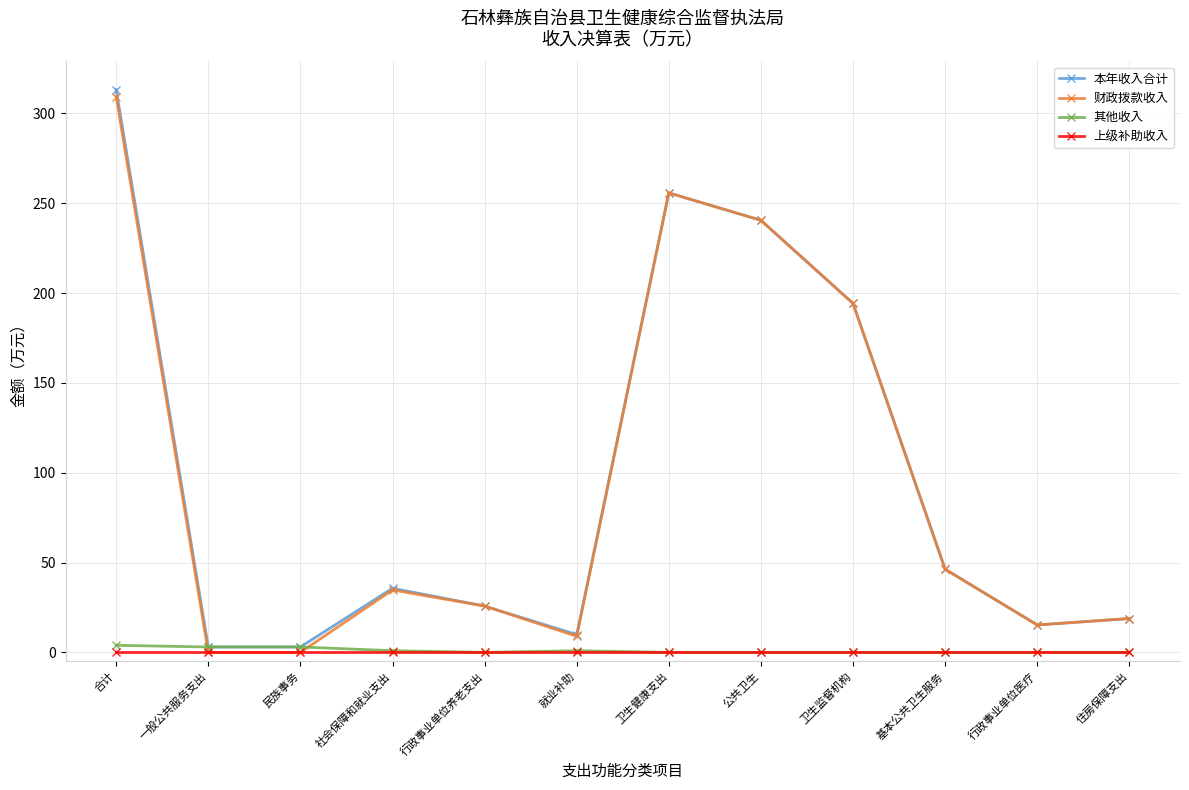

Is it true that 财政拨款收入 equals 18.1 at 社会保障和就业支出?

False